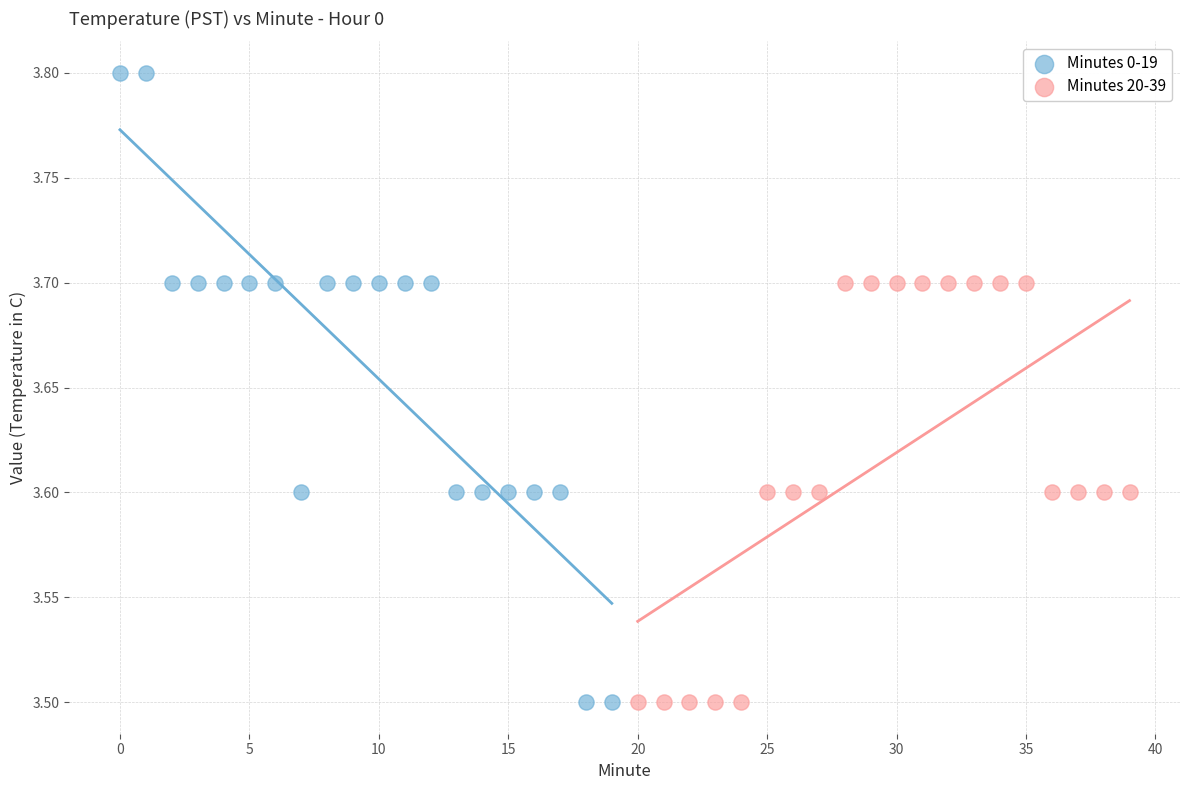

Which series has the widest spread of Y values?

Minutes 0-19